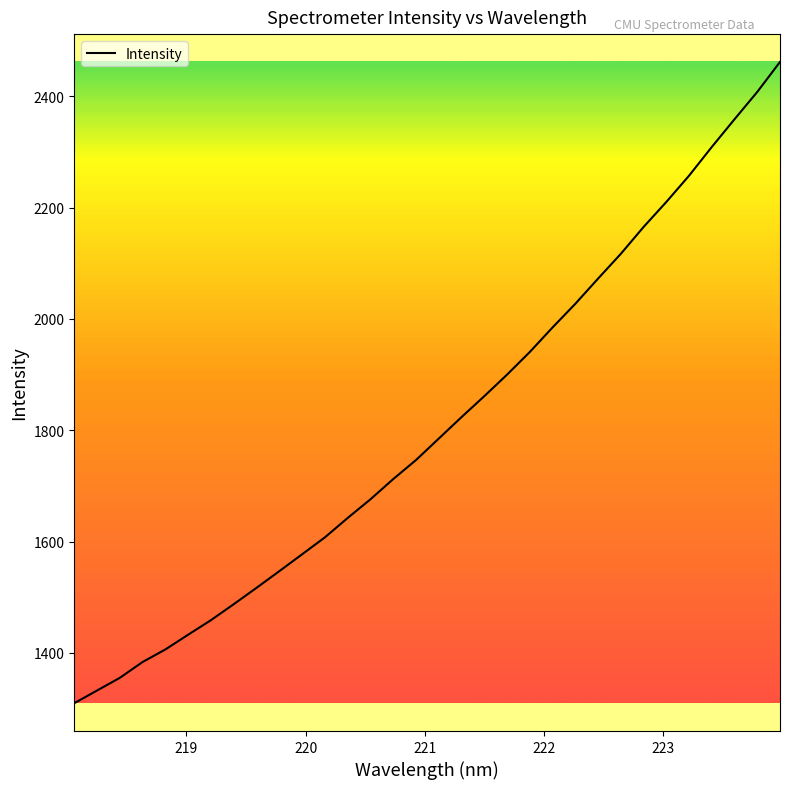

Reading left to right, extract all data points from this chart.

1309.8	1332.7	1355.4	1383.9	1406.4	1432.9	1459.0	1487.7	1517.1	1547.0	1577.3	1607.7	1642.5	1676.1	1712.4	1746.5	1785.1	1823.6	1861.2	1899.9	1940.6	1984.7	2027.2	2072.4	2116.9	2165.1	2210.1	2257.2	2308.8	2358.7	2407.7	2461.5